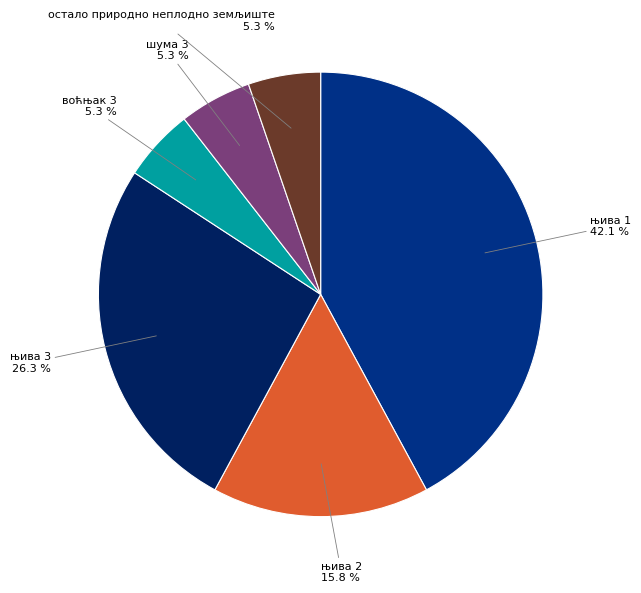

Is there a majority slice in this chart?

No